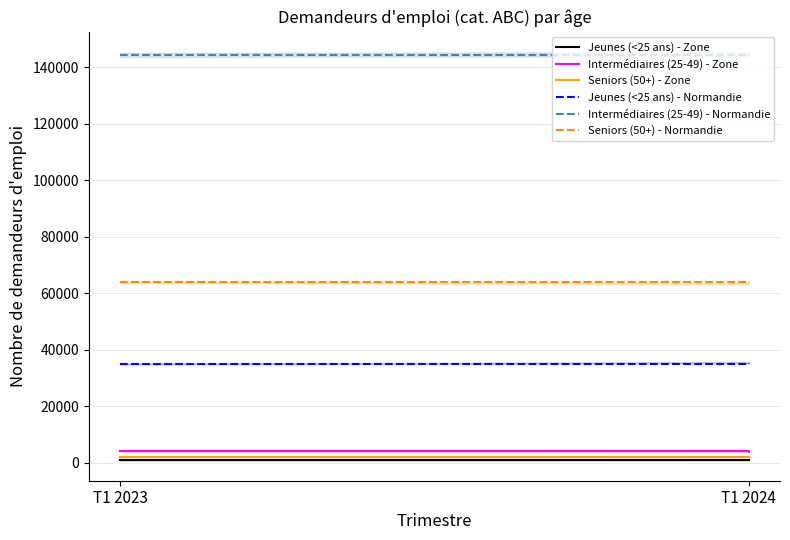

Does the chart display data point markers on the line(s)?

No